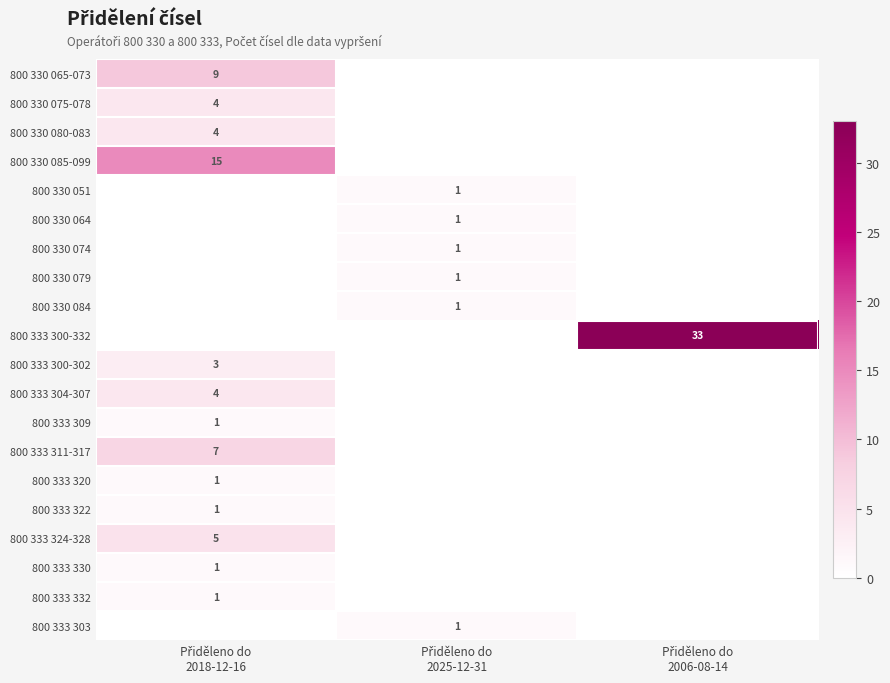

Is the value of 800 330 084 at Přiděleno do 2025-12-31 greater than the value of 800 330 079 at Přiděleno do 2006-08-14?

Yes